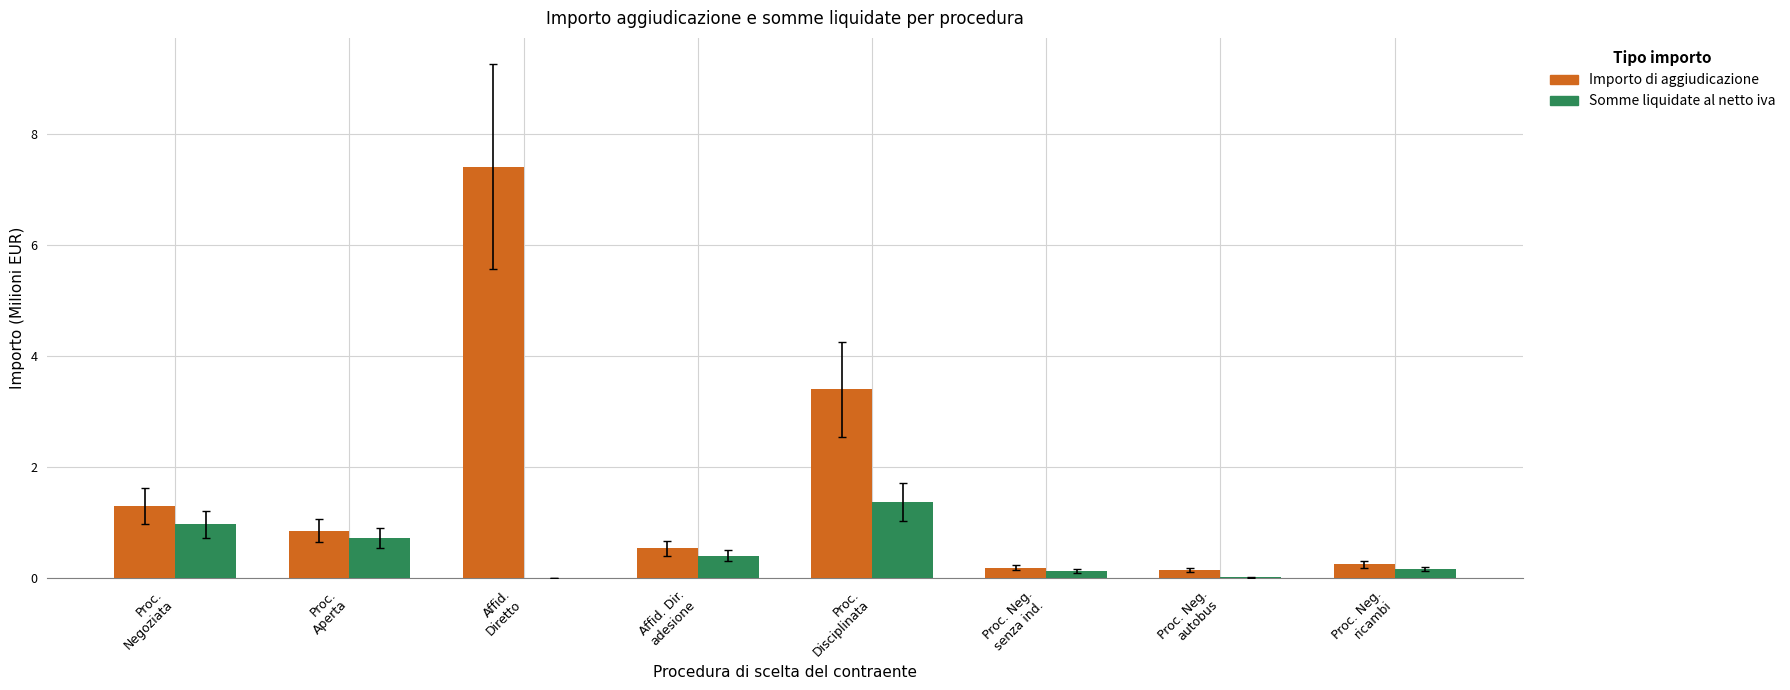

True or false: Importo di aggiudicazione has a value of 1.6 at Proc.
Disciplinata.

False